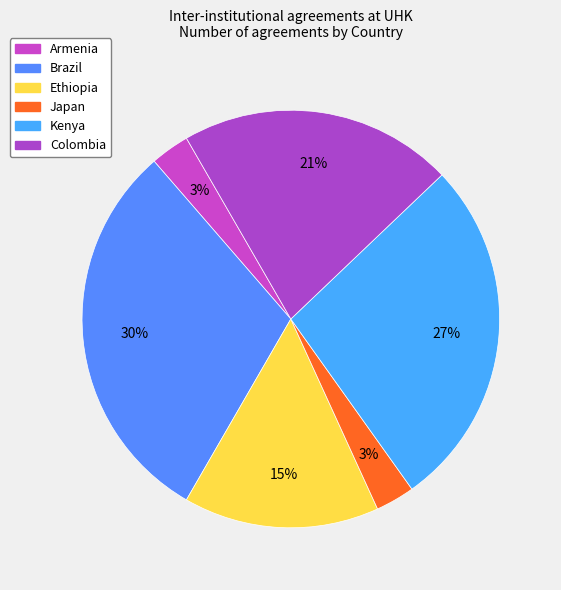

Count the number of slices in the pie.

6